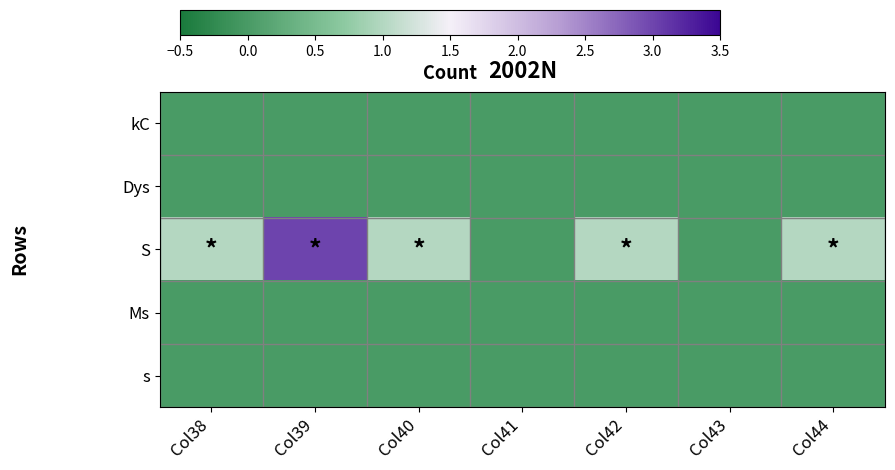

At which category does the chart reach its minimum across all series?

Col38